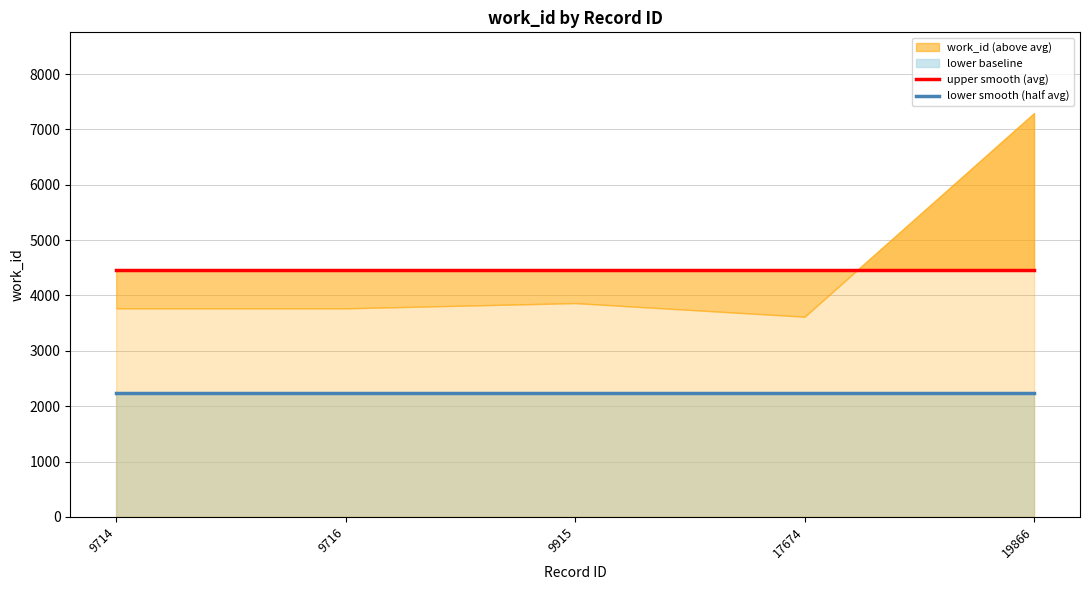

What is the value of the lower smooth (half avg) point at the 4th from the left?

2231.2